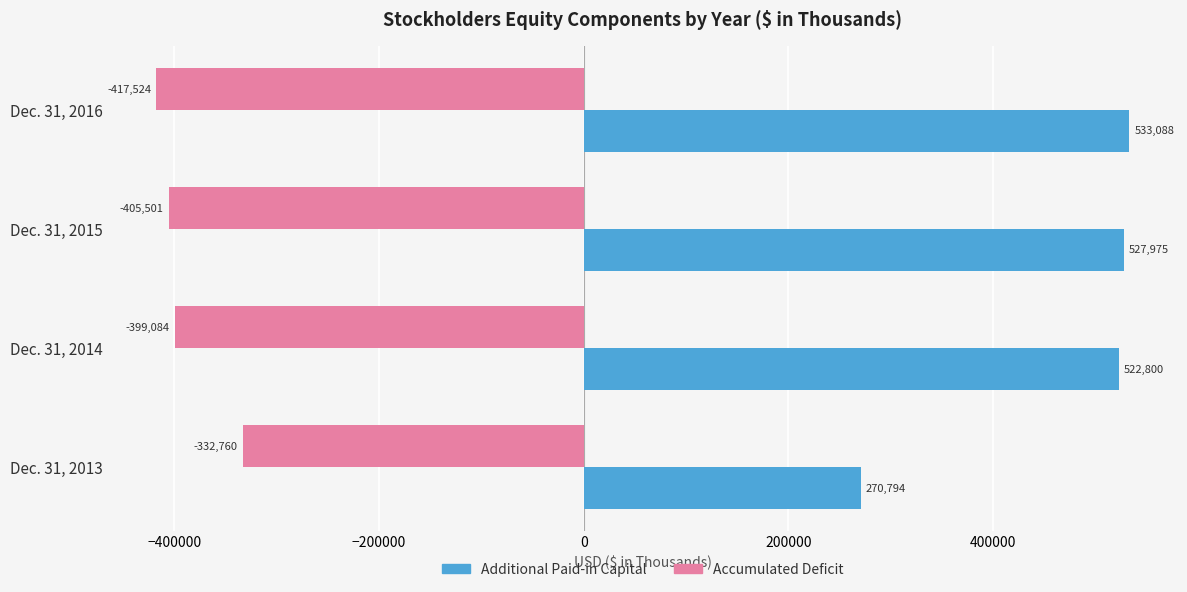

Count the number of categories in the chart.

4